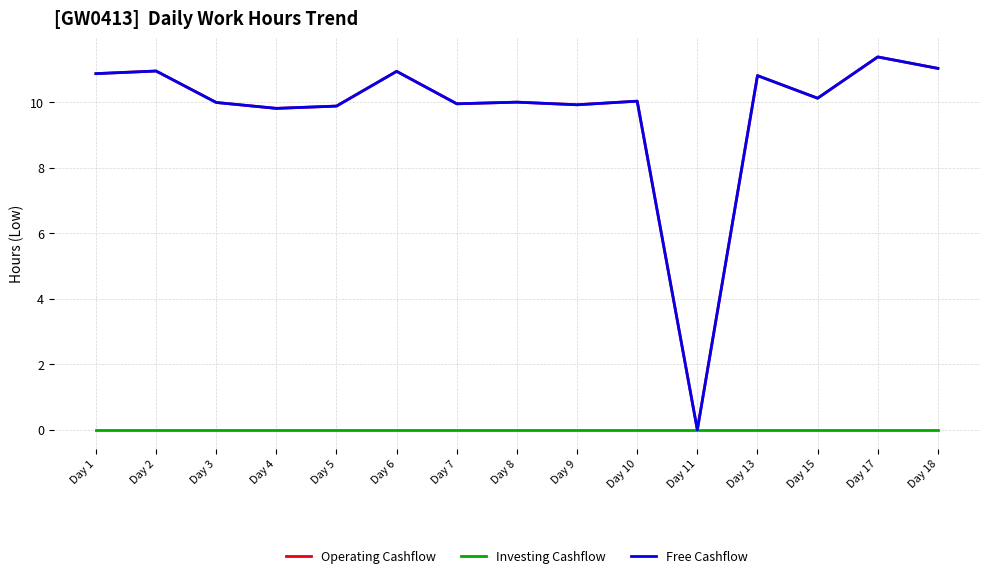

True or false: Operating Cashflow has more than 2 points higher than both neighbors.

True